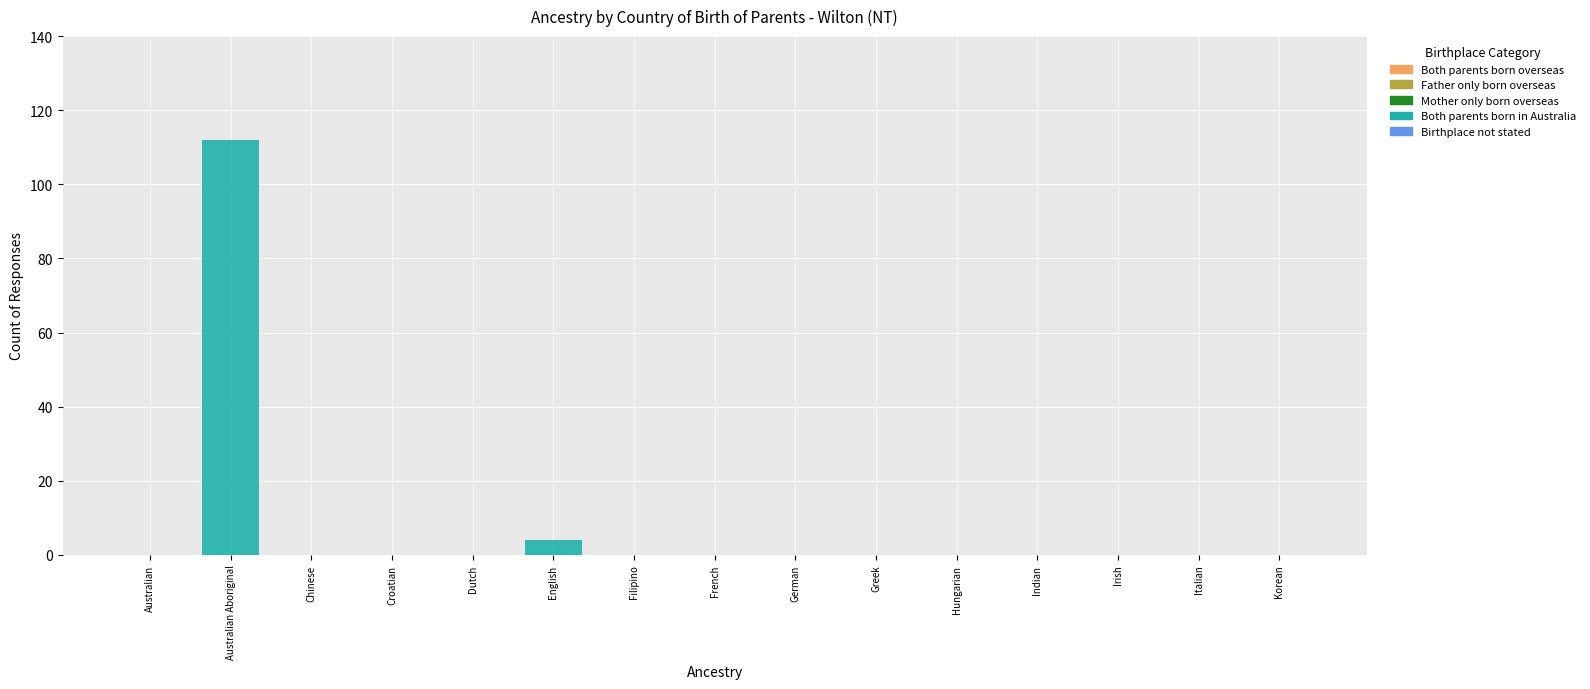

Where is the data nearest to the value 56?

English